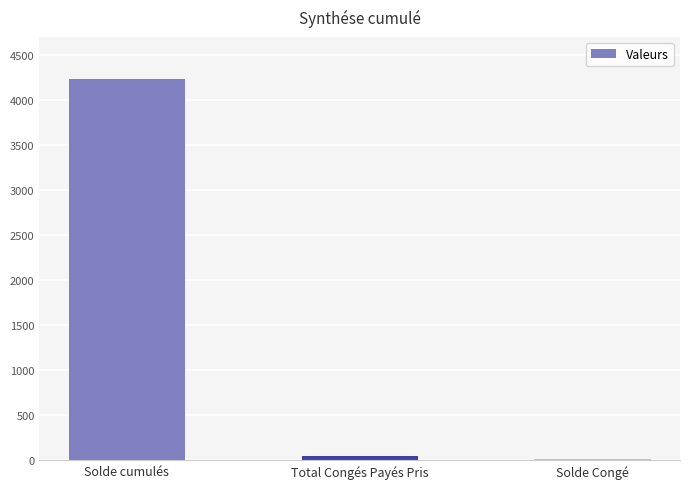

Reading right to left, what are all the values shown in this chart?

9.7	46.5	4234.3